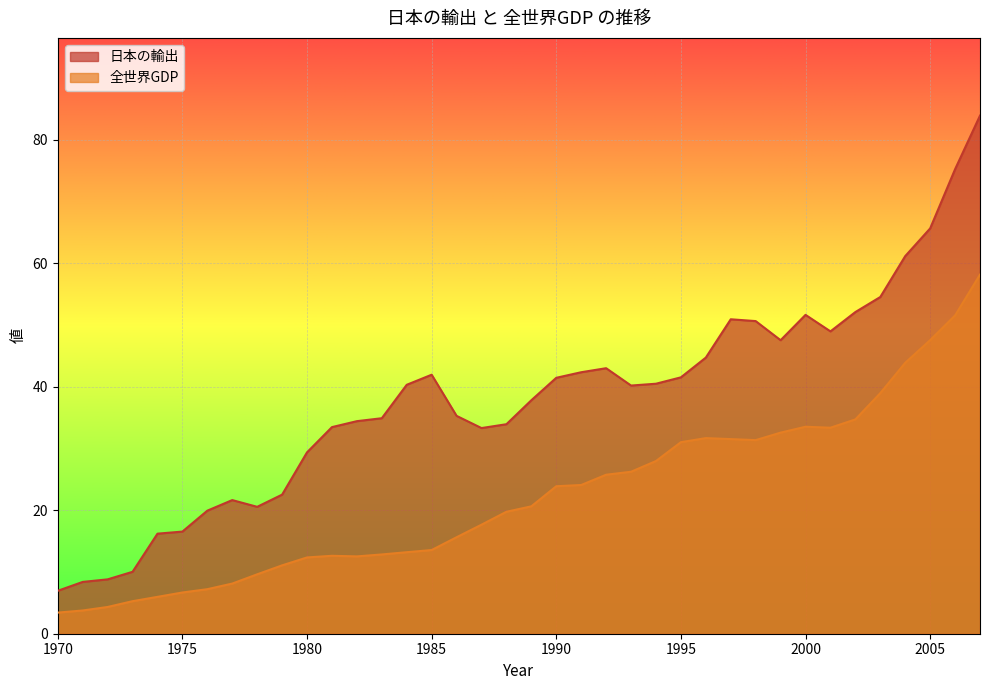

Does the chart display data point markers on the line(s)?

No